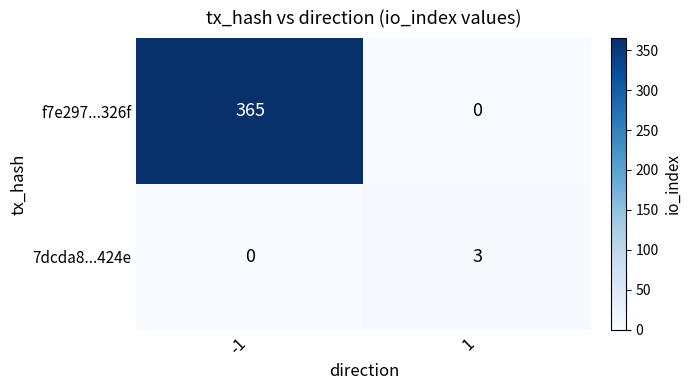

Which series changed the most between -1 and 1?

f7e297...326f